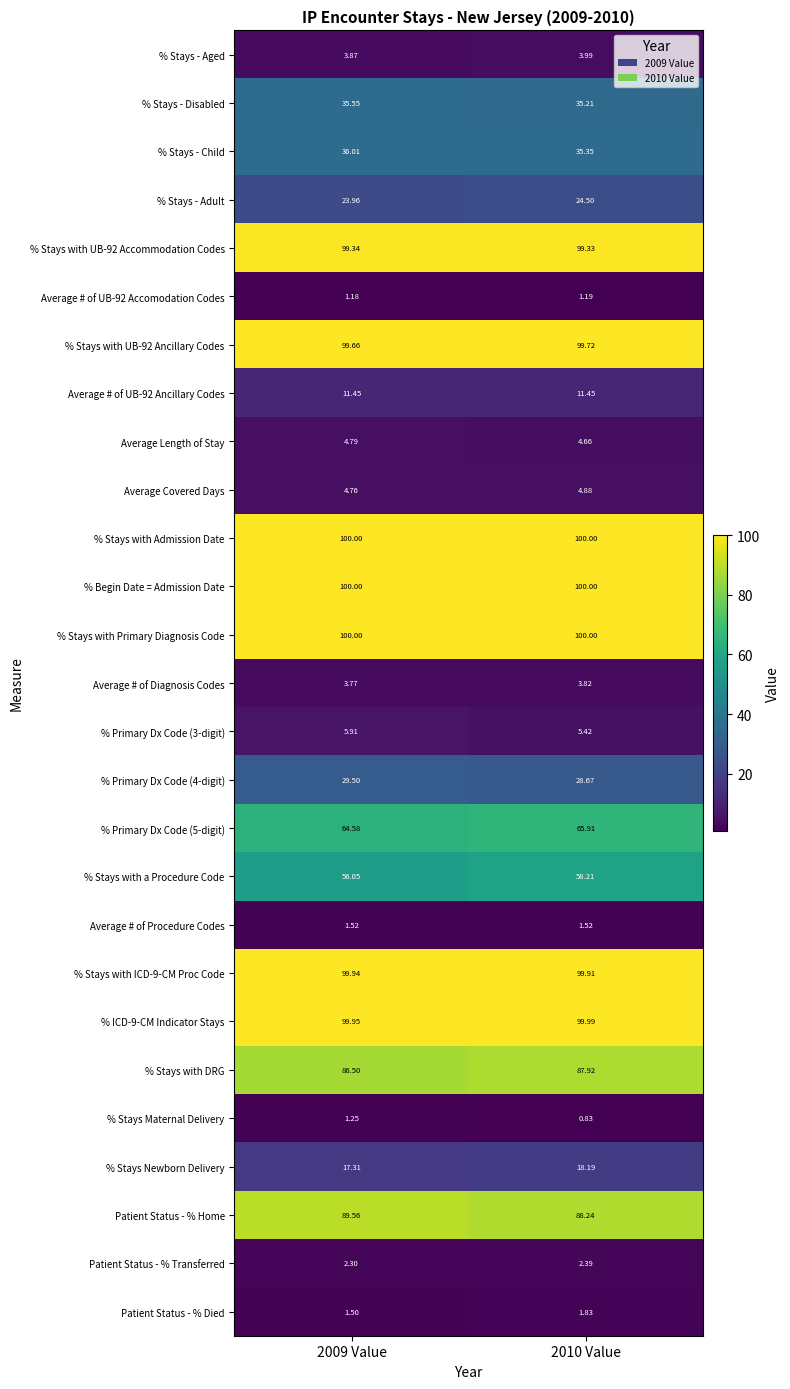

Which series has the largest range (max minus min)?

% Stays with a Procedure Code